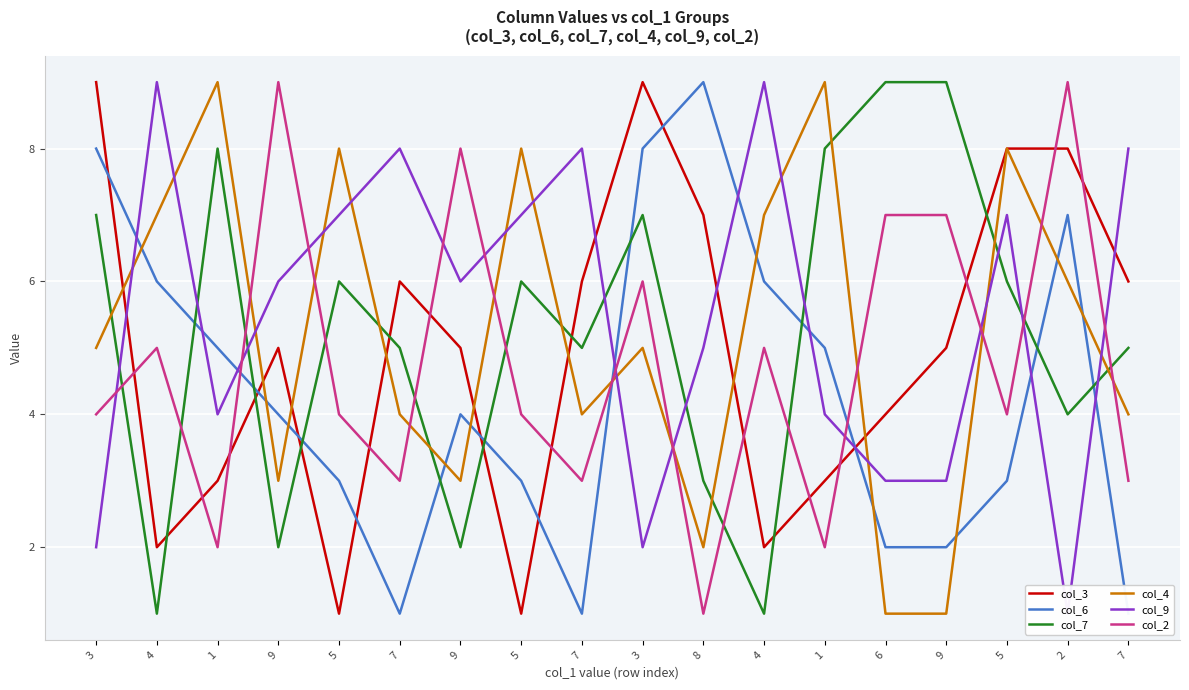

What is the highest value of the col_4 series?

9